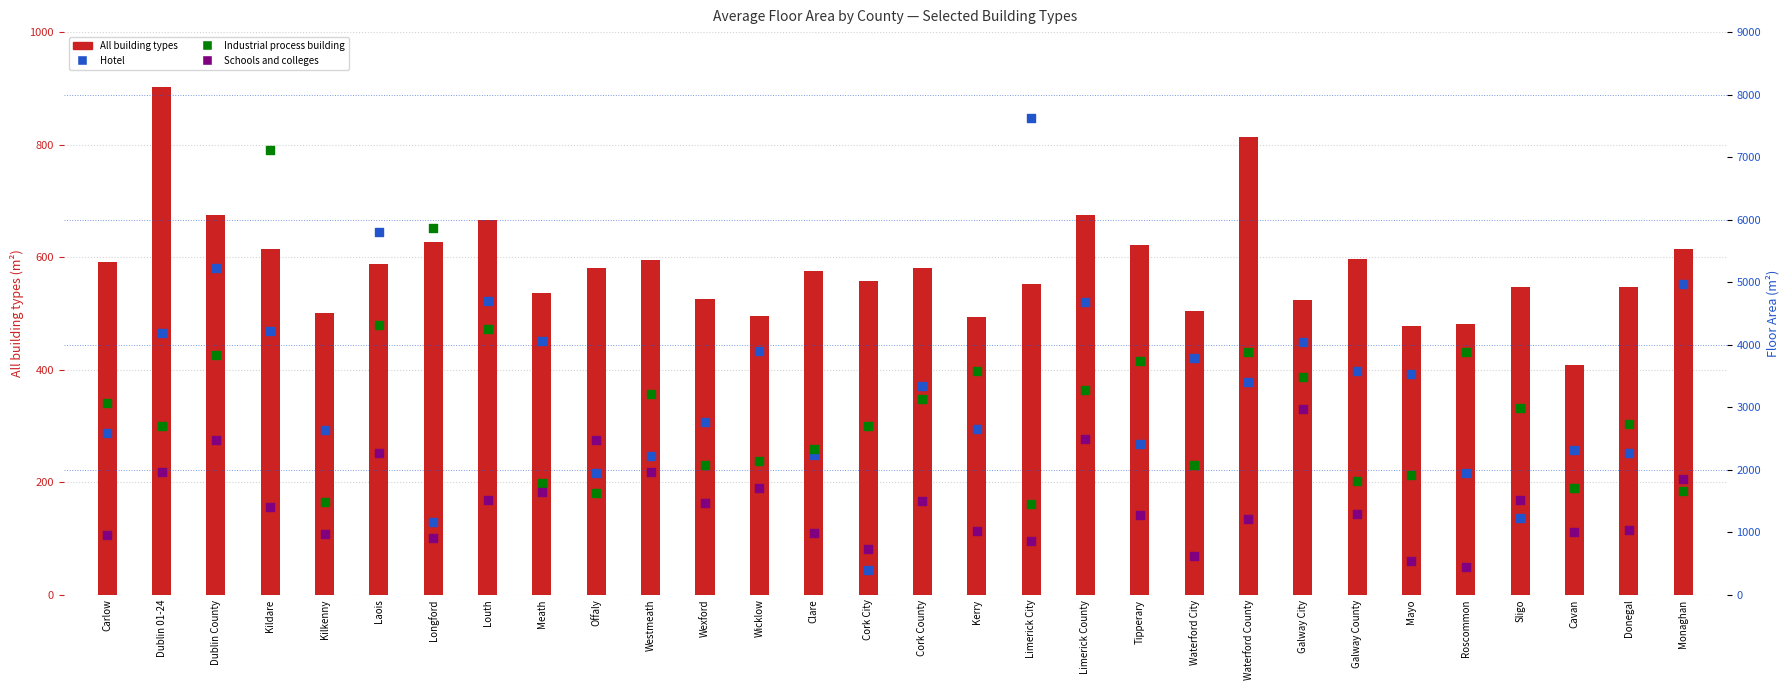

Which series contains the highest Y value?

Hotel